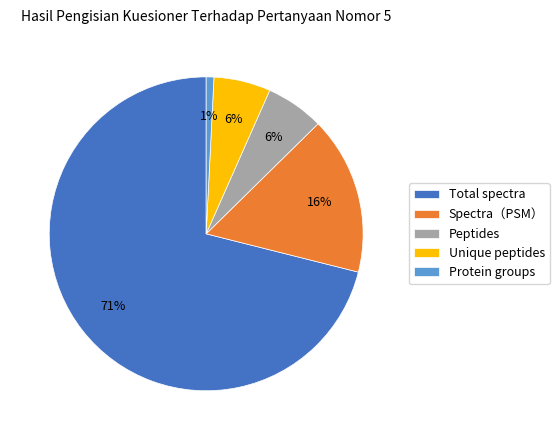

To the nearest percent, what is the average slice percentage?

20%